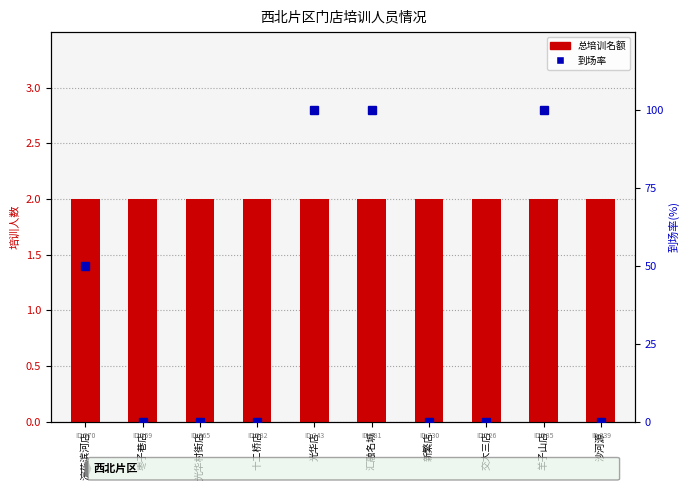

Reading right to left, list all the values displayed in this chart.

总培训名额: 2	2	2	2	2	2	2	2	2	2
到场率: 0	100	0	0	100	100	0	0	0	50